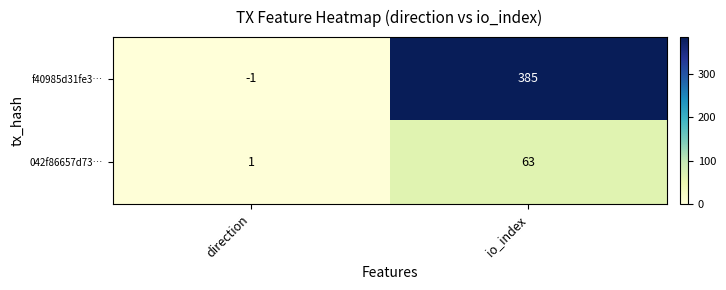

At which category does the chart reach its minimum across all series?

direction